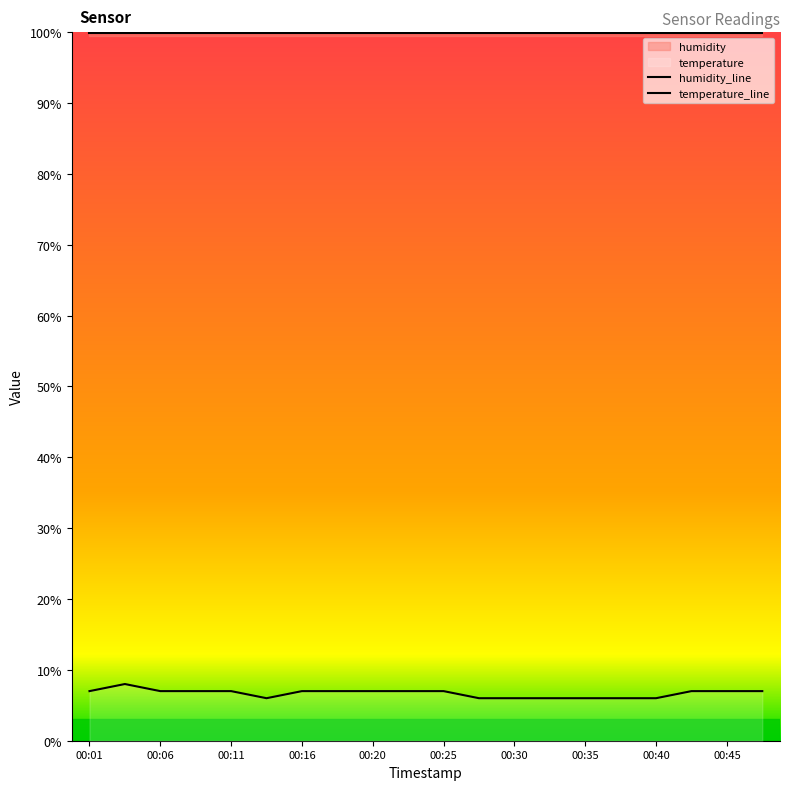

Does the chart have visible grid lines?

No